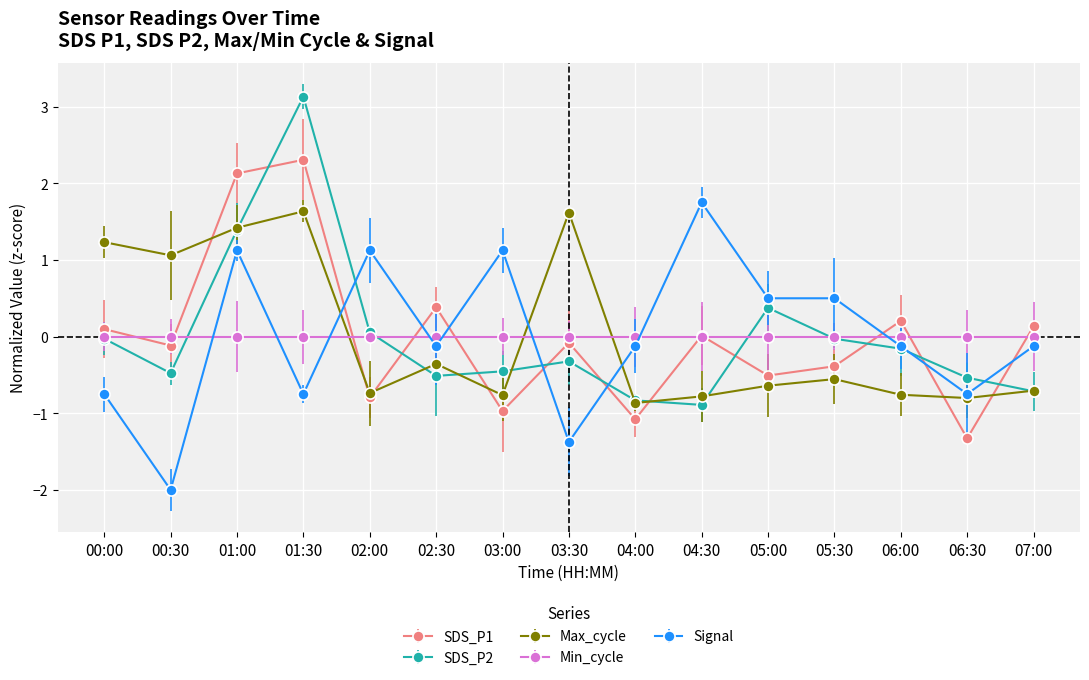

How many interior local valleys does the SDS_P2 series have?

3